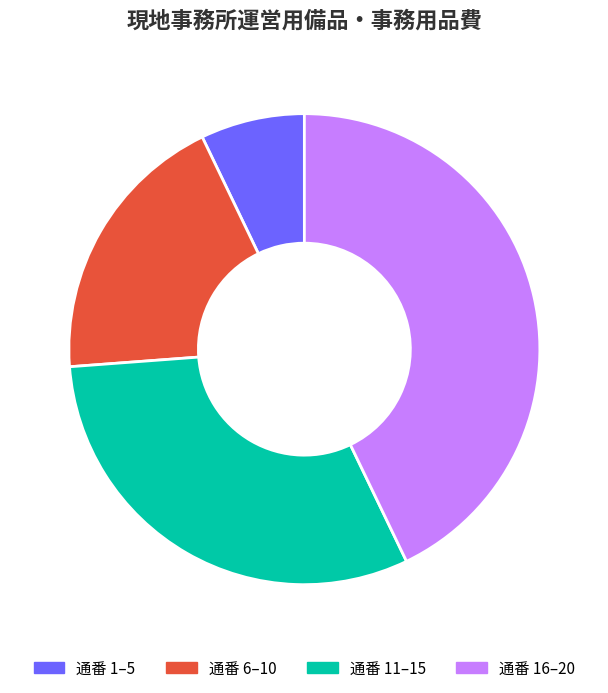

Does any single category account for the majority?

No